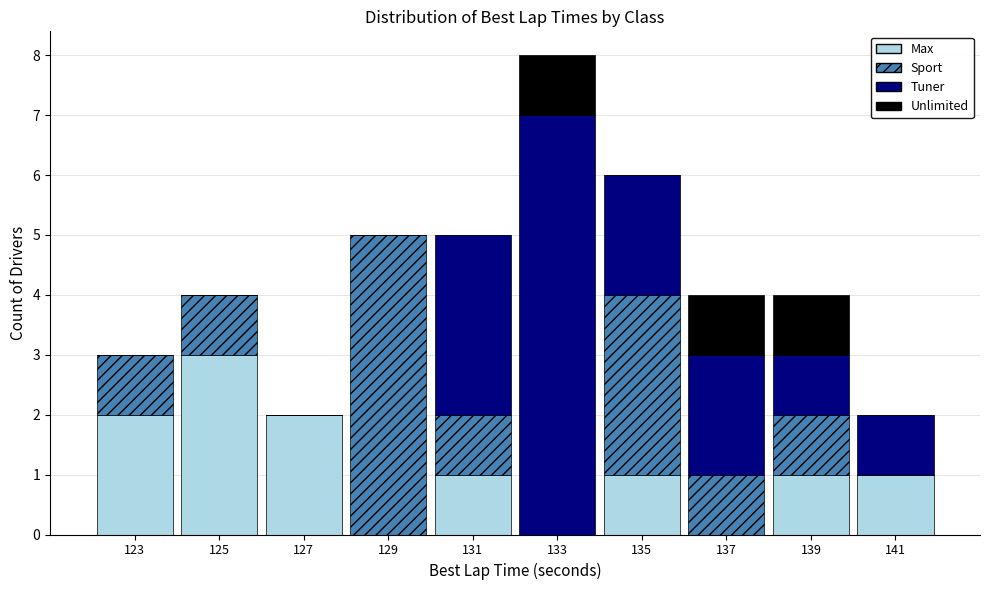

Which category has the highest value in the Max series?

125